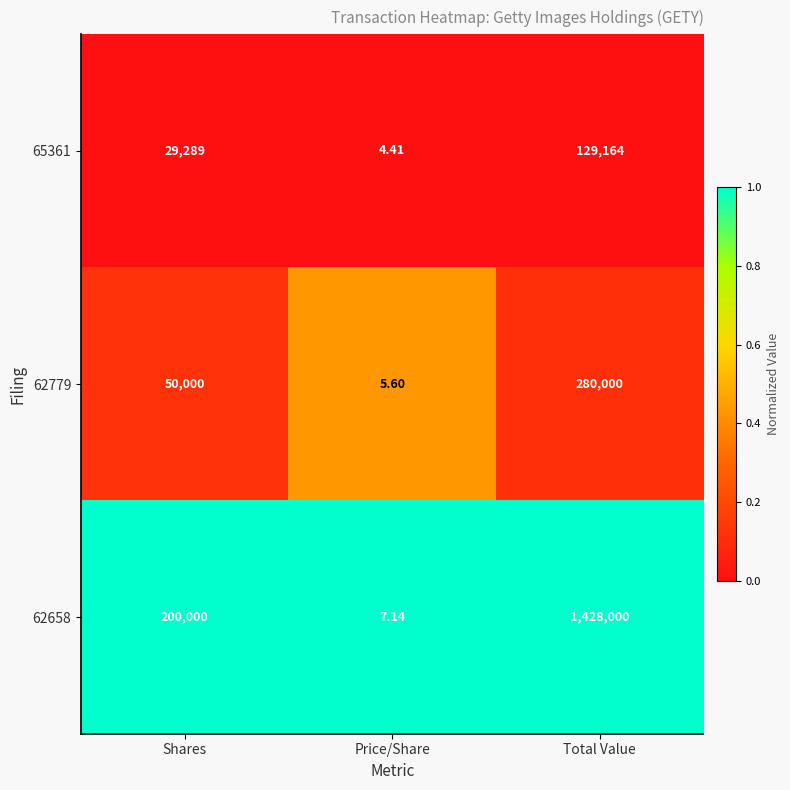

At which category does the chart reach its minimum across all series?

Price/Share